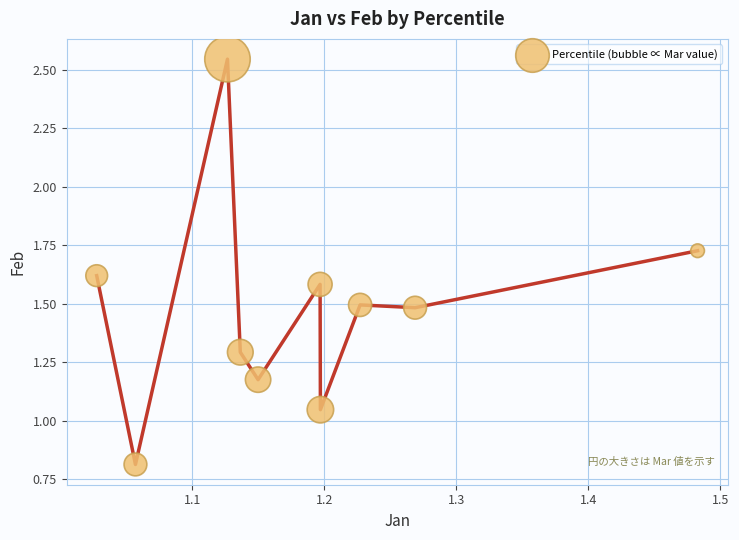

What is the range of X values (max minus min)?

0.5